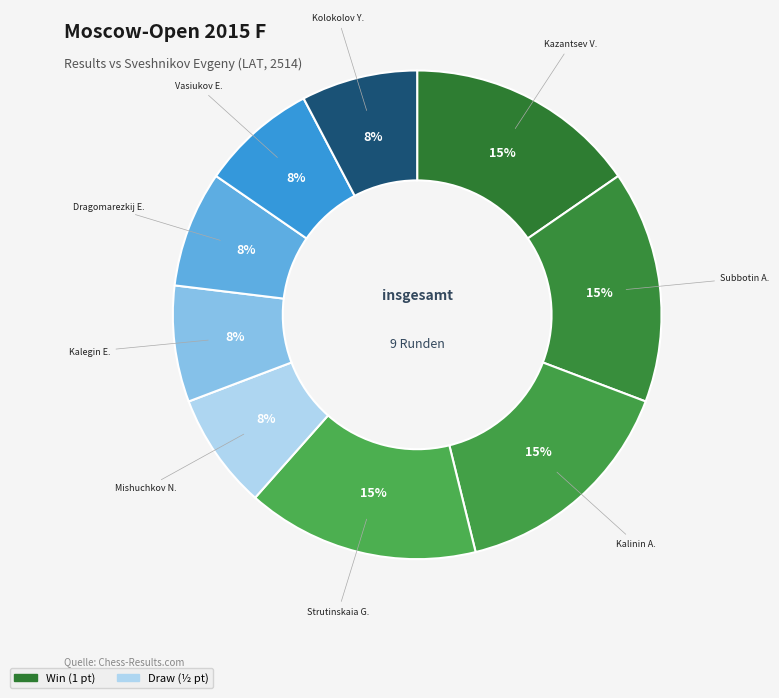

Which category has the smallest portion of the pie?

Mishuchkov Nikolai M.